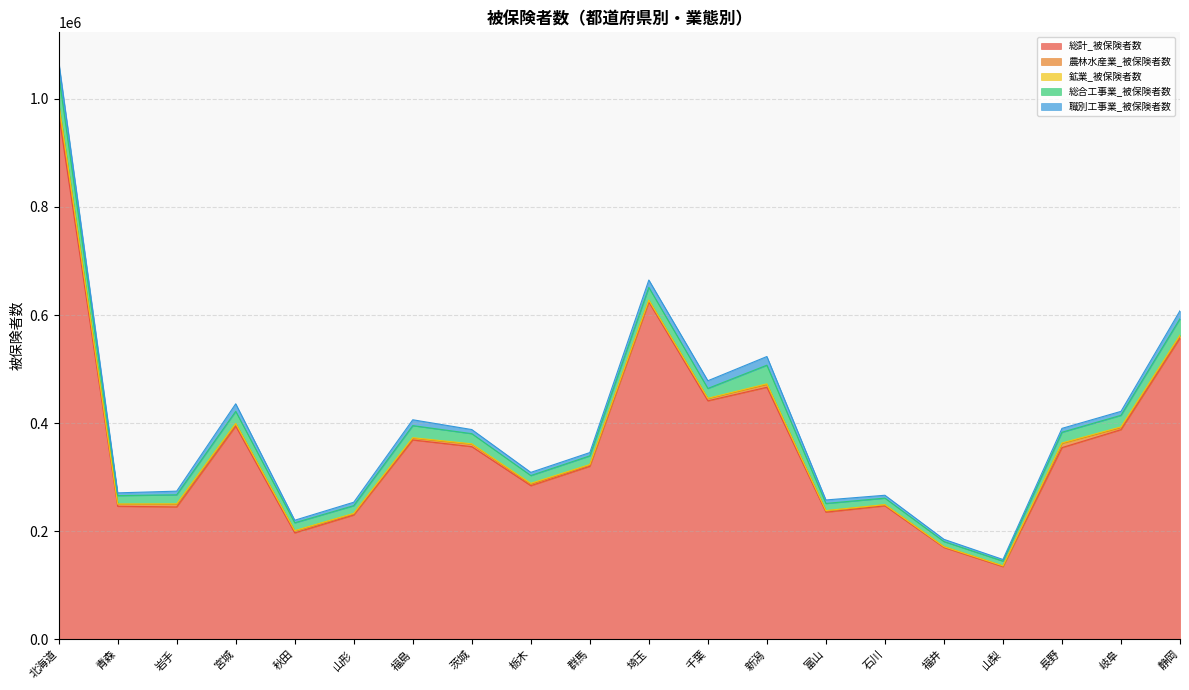

Reading right to left, extract all data points from this chart.

総計_被保険者数: 静岡=557393	岐阜=387871	長野=354650	山梨=134396	福井=169938	石川=246966	富山=235232	新潟=466356	千葉=441264	埼玉=624021	群馬=320093	栃木=284228	茨城=356457	福島=368802	山形=229902	秋田=196888	宮城=394338	岩手=244889	青森=246080	北海道=972250
農林水産業_被保険者数: 静岡=4515	岐阜=3572	長野=7595	山梨=1225	福井=1194	石川=1802	富山=2412	新潟=4828	千葉=4125	埼玉=2767	群馬=2694	栃木=2445	茨城=4448	福島=3204	山形=2431	秋田=3387	宮城=4315	岩手=4787	青森=3759	北海道=17188
鉱業_被保険者数: 静岡=884	岐阜=1571	長野=1069	山梨=246	福井=238	石川=438	富山=510	新潟=1555	千葉=533	埼玉=919	群馬=591	栃木=1950	茨城=772	福島=1030	山形=617	秋田=681	宮城=753	岩手=943	青森=392	北海道=2860
総合工事業_被保険者数: 静岡=30412	岐阜=21440	長野=19745	山梨=8715	福井=9433	石川=11958	富山=13163	新潟=34420	千葉=18230	埼玉=23407	群馬=16026	栃木=14329	茨城=18784	福島=22303	山形=14340	秋田=14568	宮城=22368	岩手=16684	青森=15631	北海道=53037
職別工事業_被保険者数: 静岡=14821	岐阜=7307	長野=7211	山梨=3045	福井=4139	石川=5322	富山=6447	新潟=16062	千葉=14236	埼玉=13679	群馬=6069	栃木=5877	茨城=7613	福島=10862	山形=6297	秋田=4743	宮城=13964	岩手=6779	青森=5043	北海道=24334